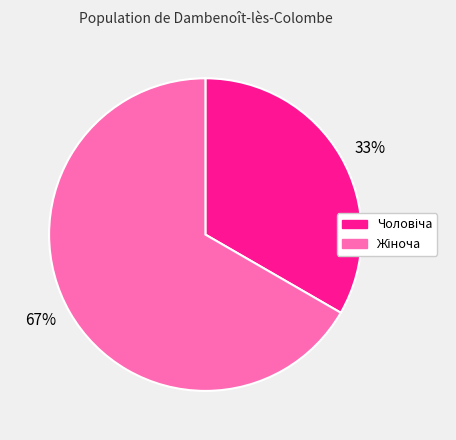

Is there any slice that represents more than half of the pie?

Yes